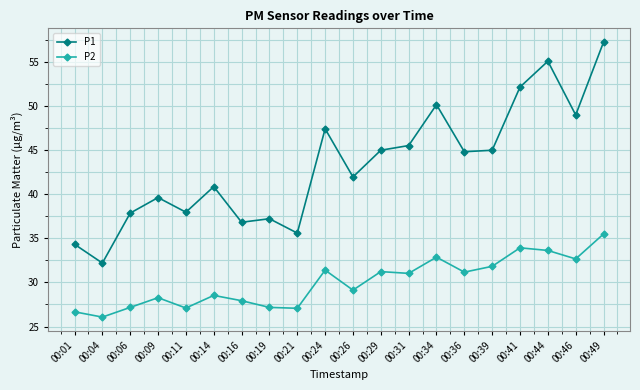

Rank the series by their average value, from highest to lowest.

P1, P2